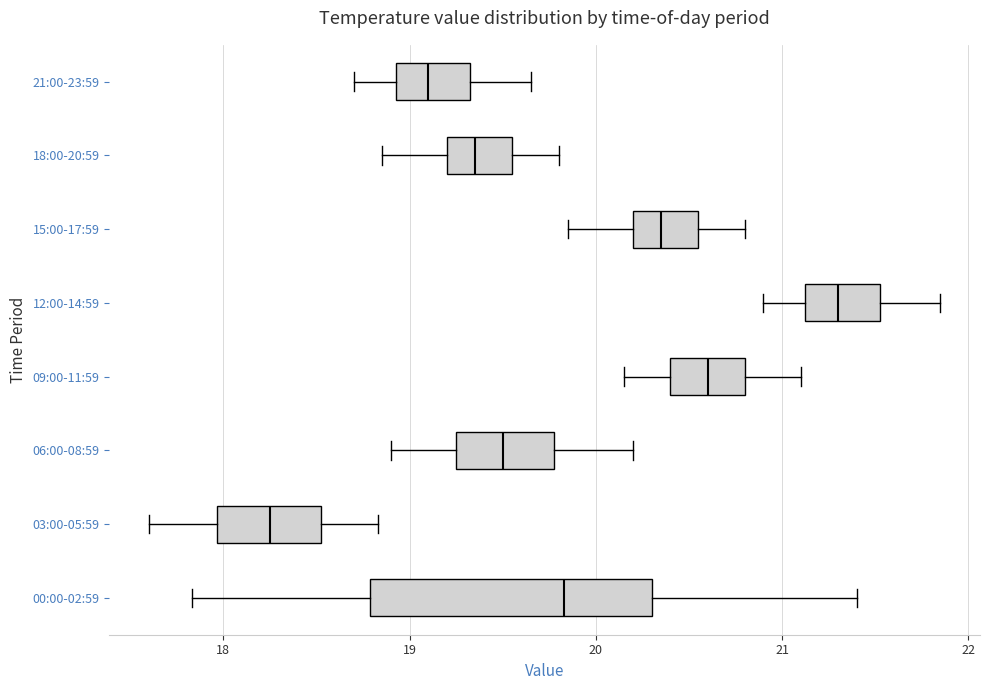

Where does the left whisker of the box for 12:00-14:59 end on the x-axis? The values are not printed on the chart, so give them approximately, as read against the axis.

20.9